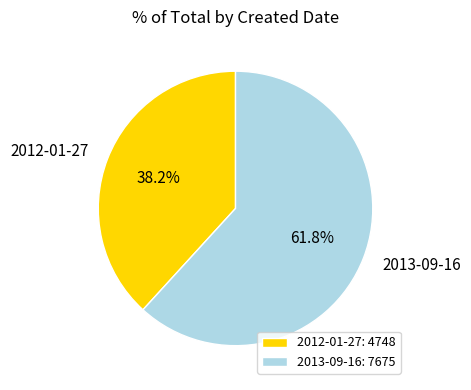

How many segments does this pie chart have?

2